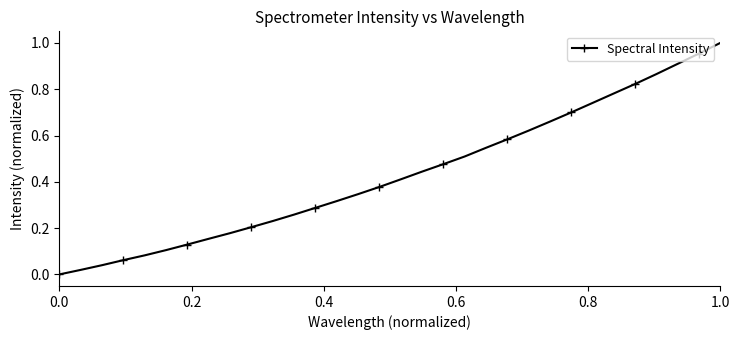

True or false: the data has more than 2 interior local peaks.

False